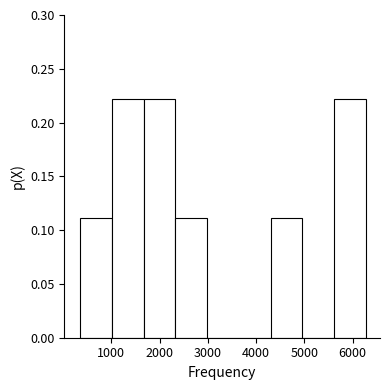

How tall is the bar that spans 5600 to 6300 on the x-axis? Neither the bar edges nor the heights are printed on the chart, so give them approximately, as read against the axes.

0.22